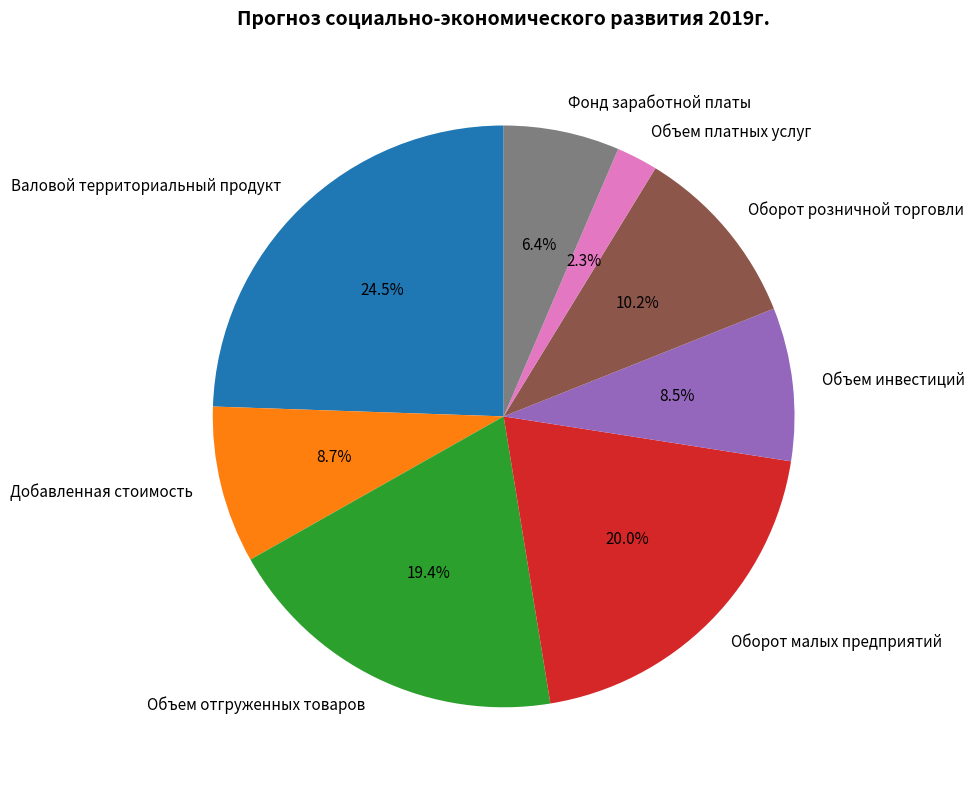

Which category has the smallest portion of the pie?

Объем платных услуг